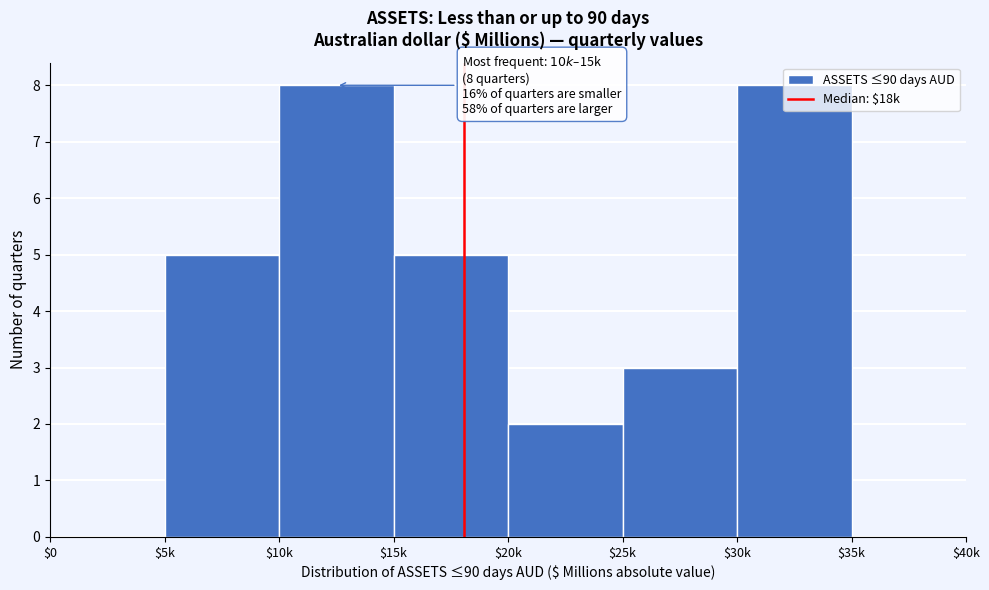

The value at $25k is 1. True or false?

False